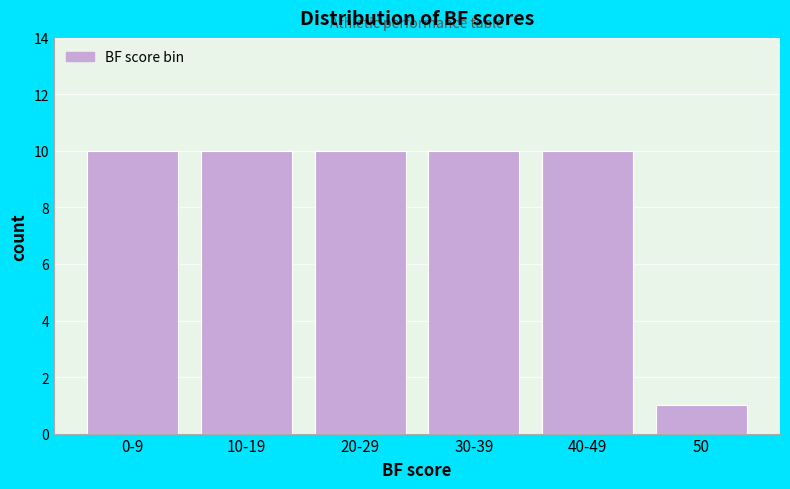

Reading right to left, what are all the values shown in this chart?

50=1	40-49=10	30-39=10	20-29=10	10-19=10	0-9=10